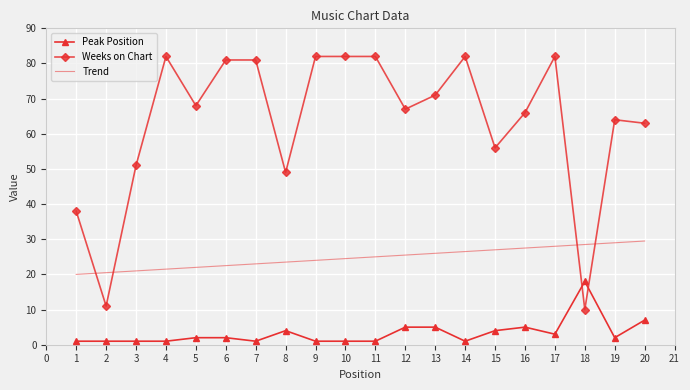

What is the spread (max minus min) of values at 6?

79.0